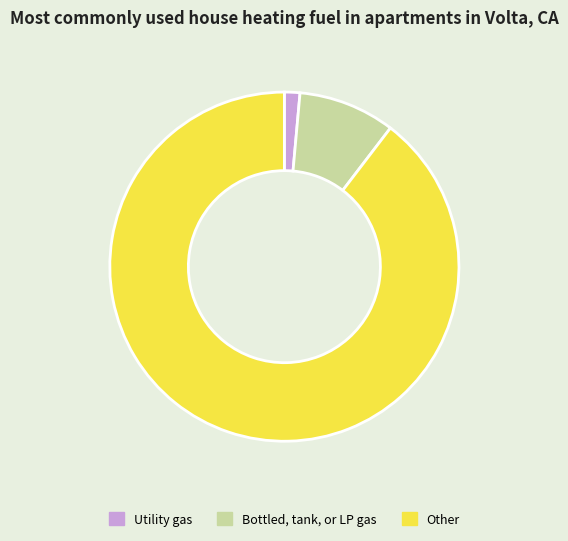

Approximately how many times larger is the value at Other compared to Bottled, tank, or LP gas?

10.0